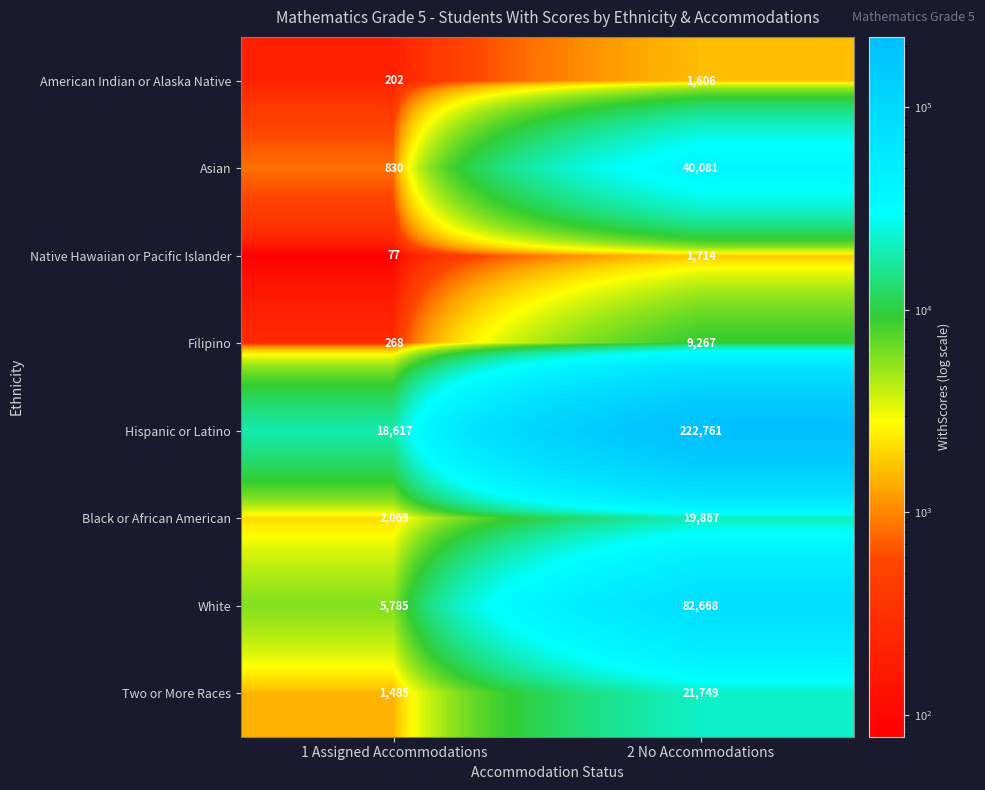

Read the White value at 2 No Accommodations.

82668